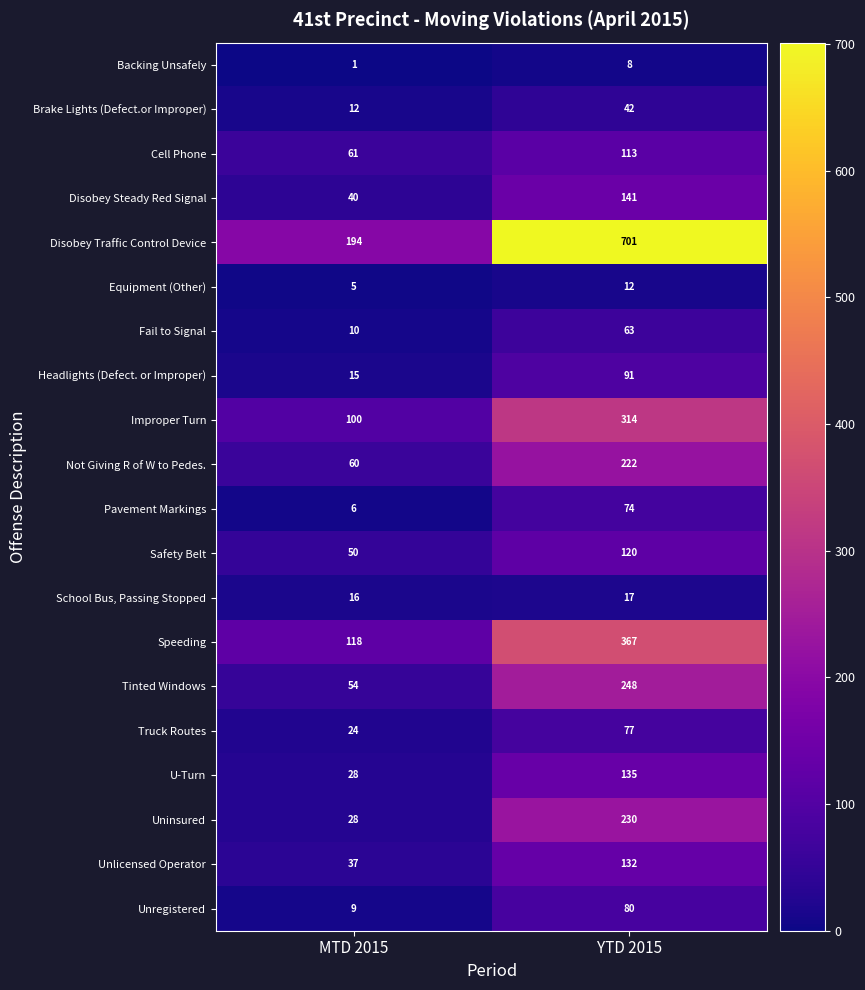

At which category is the sum across all series the highest?

YTD 2015